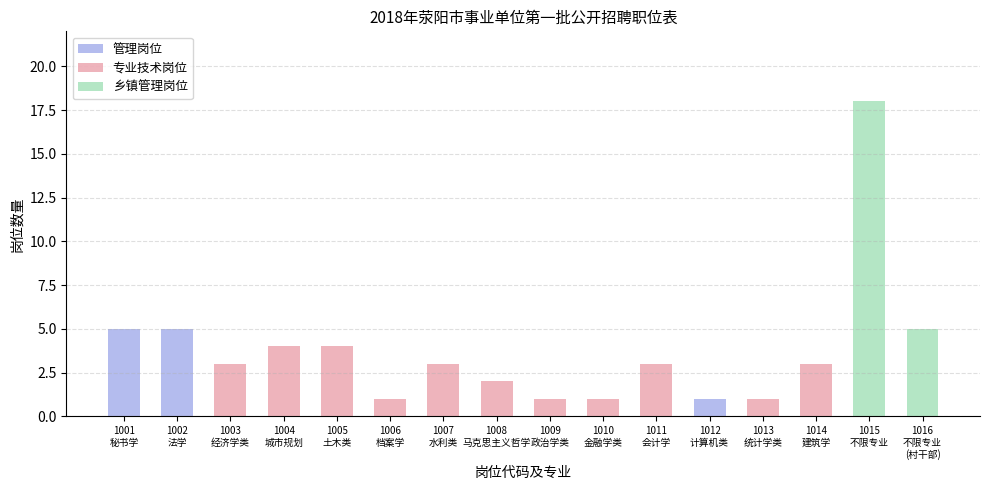

Rank the series at 1015
不限专业 from lowest to highest value.

管理岗位, 专业技术岗位, 乡镇管理岗位